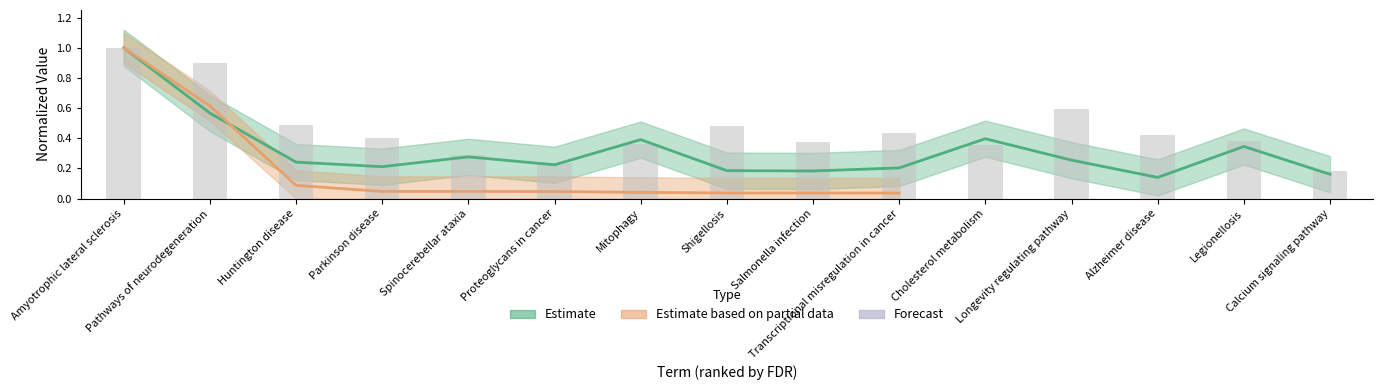

The value at Pathways of neurodegeneration is 0.3. True or false?

False